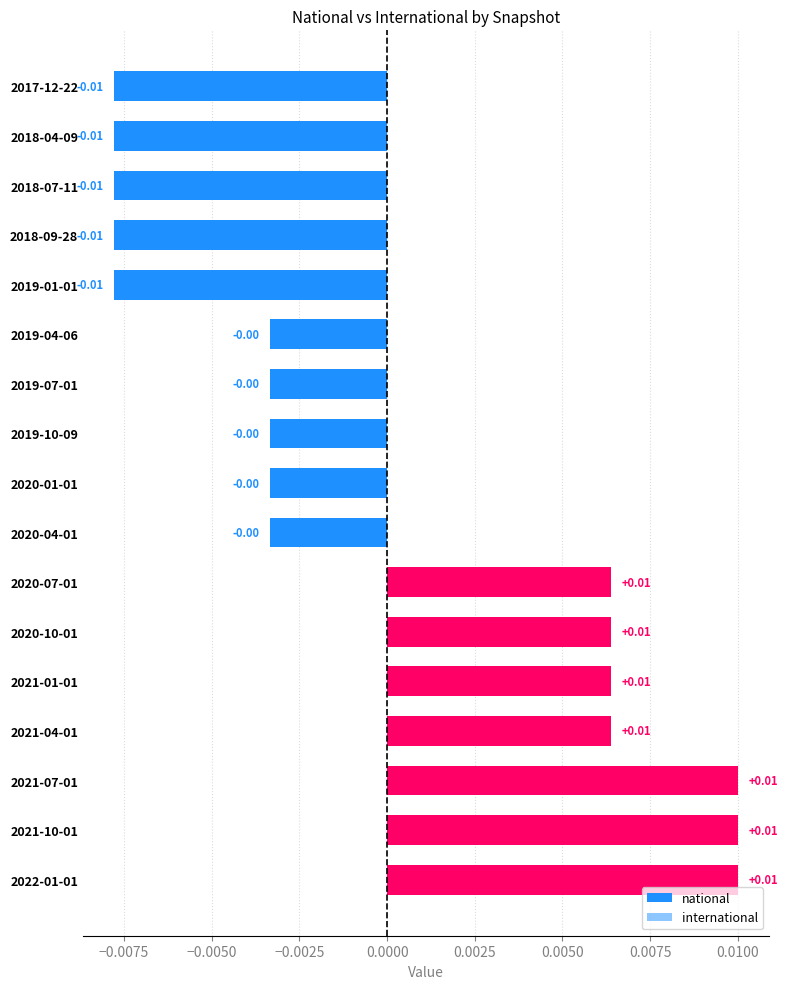

How many values exceed 0?

7